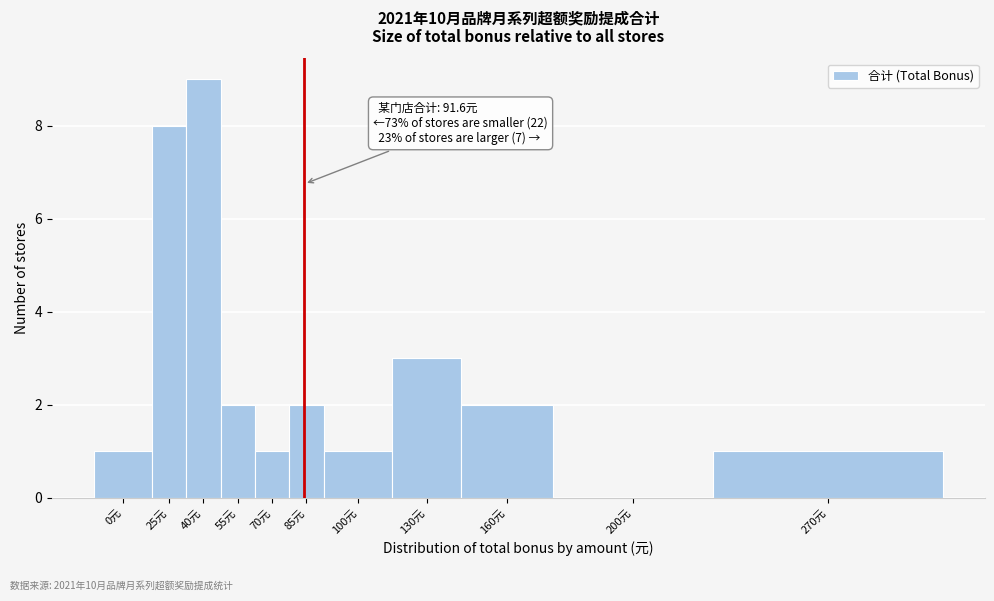

Reading left to right, transcribe all the data shown in this chart.

0元=1	25元=8	40元=9	55元=2	70元=1	85元=2	100元=1	130元=3	160元=2	200元=0	270元=1